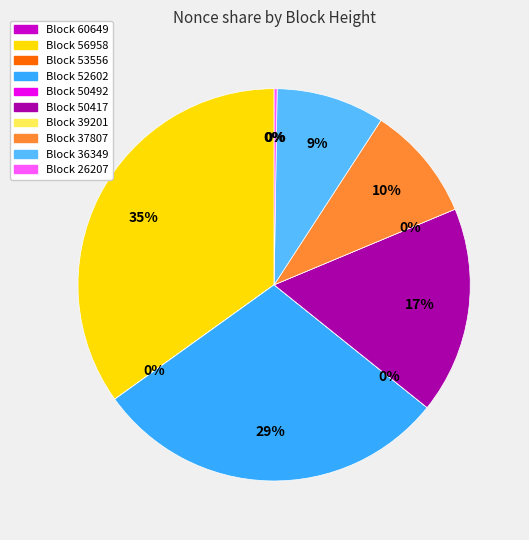

How many segments does this pie chart have?

10